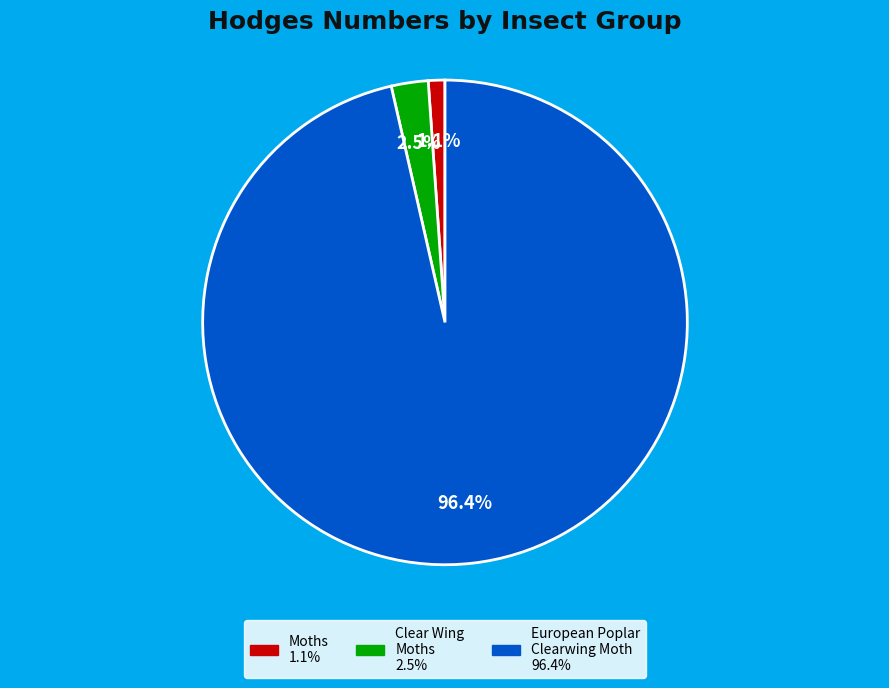

Is there a majority slice in this chart?

Yes